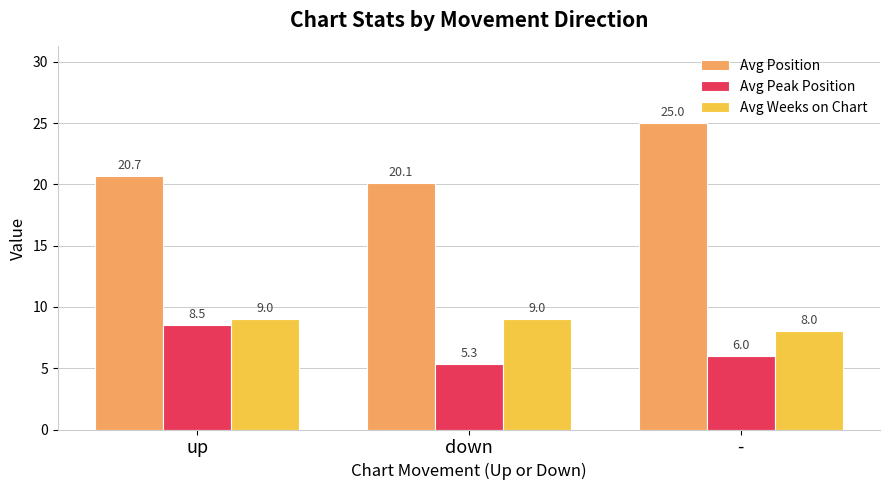

What is the highest value of the Avg Weeks on Chart series?

9.0